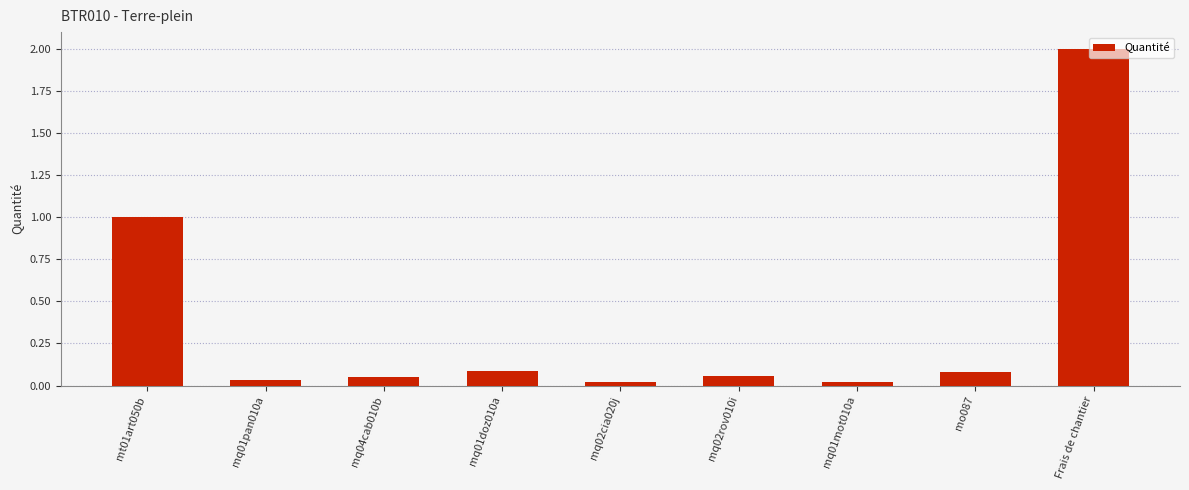

How many bars are there in total?

9